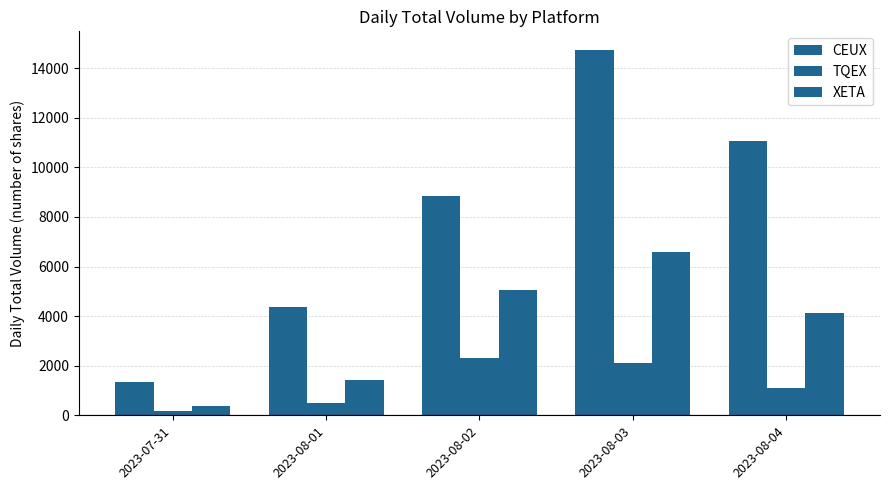

List the series in order of their peak value, highest first.

CEUX, XETA, TQEX